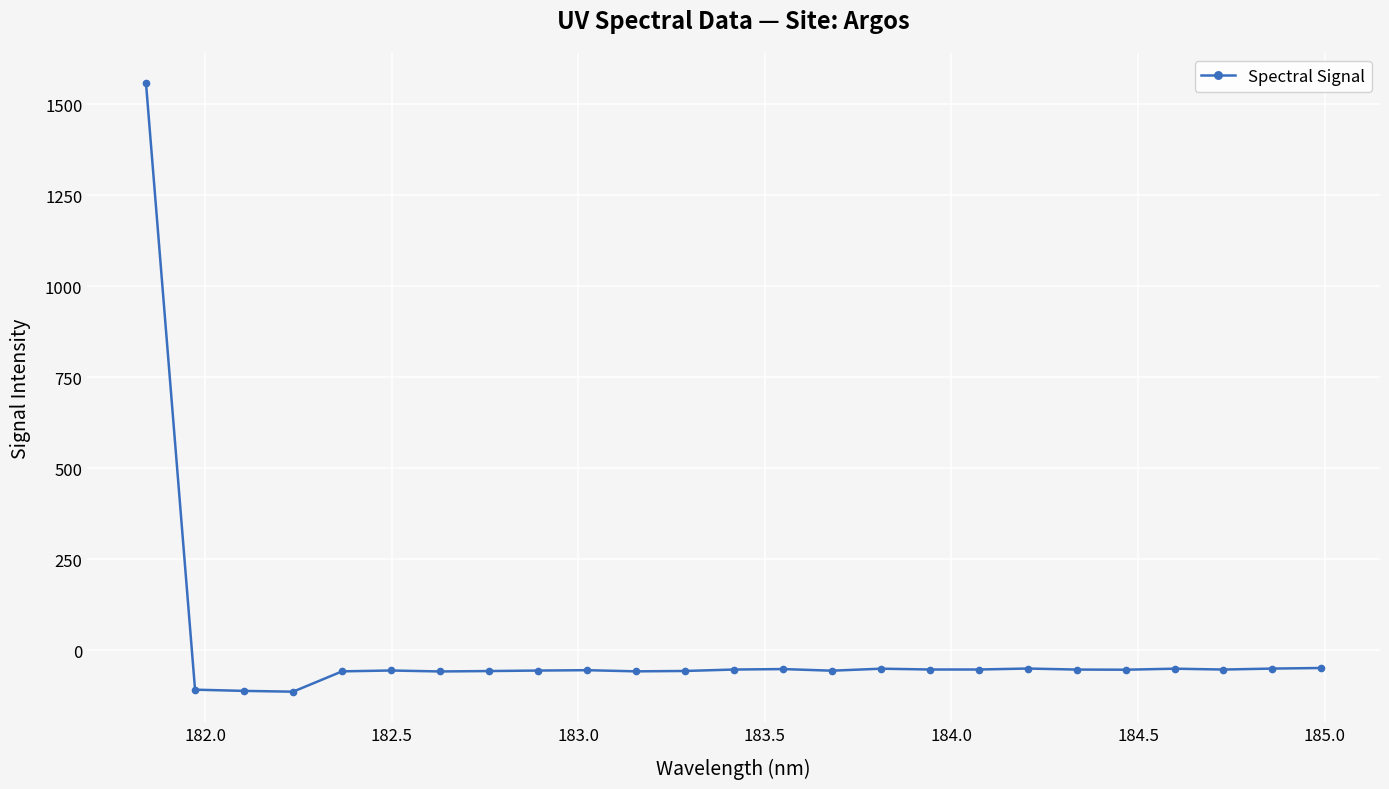

Count the number of categories in the chart.

25